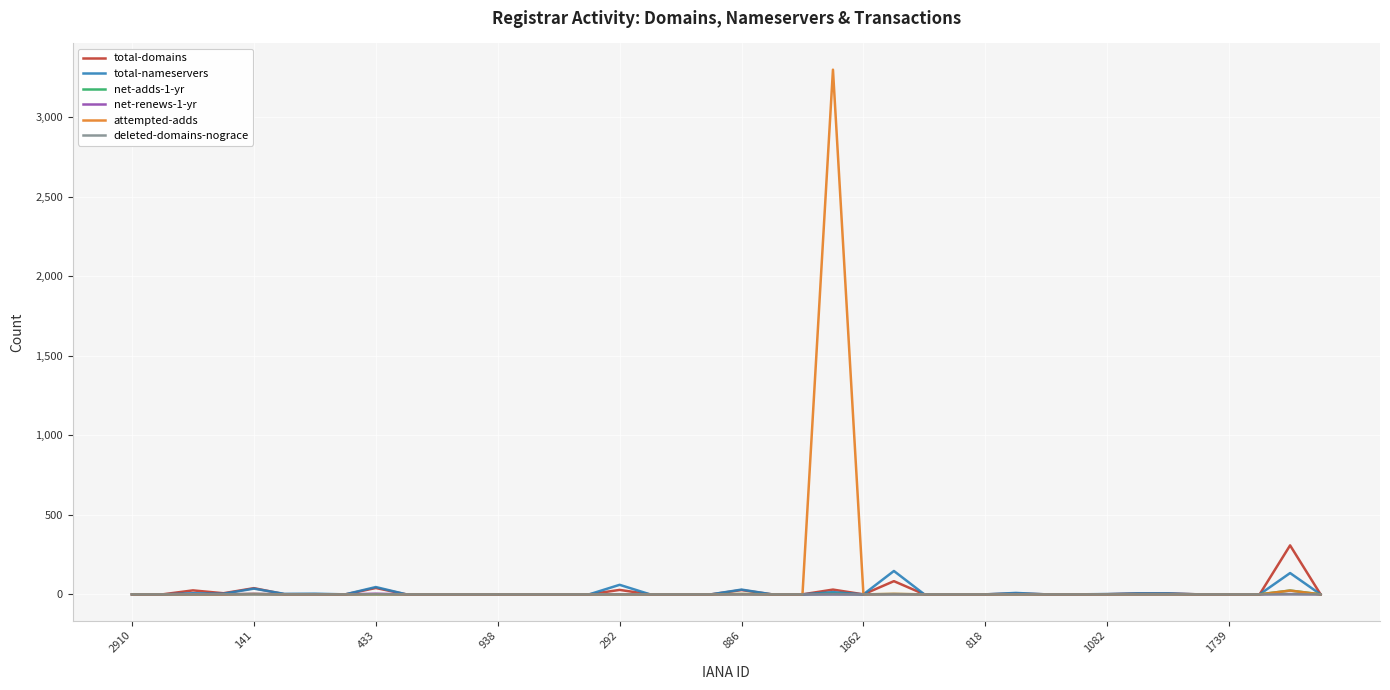

Which series has the widest spread of values?

attempted-adds